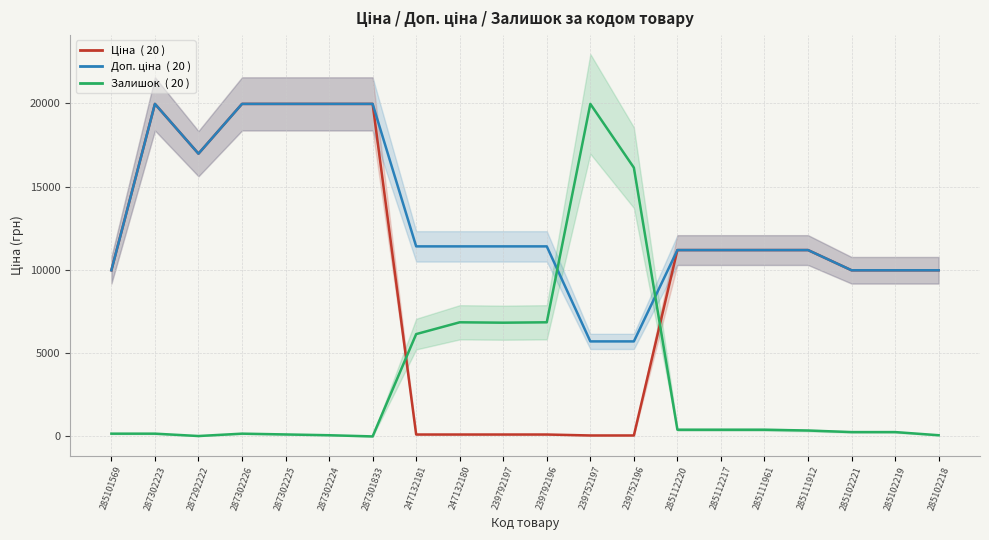

True or false: Доп. ціна and Ціна intersect in this chart.

False